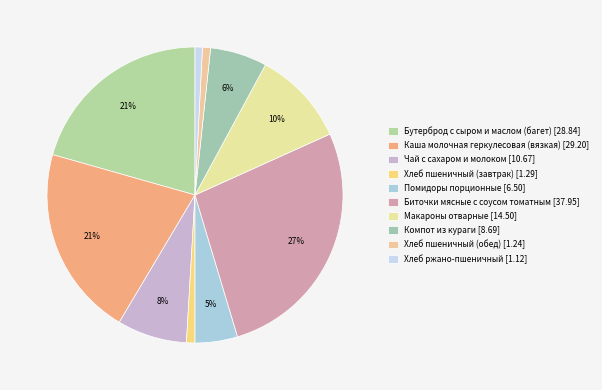

Combined, do Помидоры порционные and Хлеб пшеничный (завтрак) account for over 50%?

No